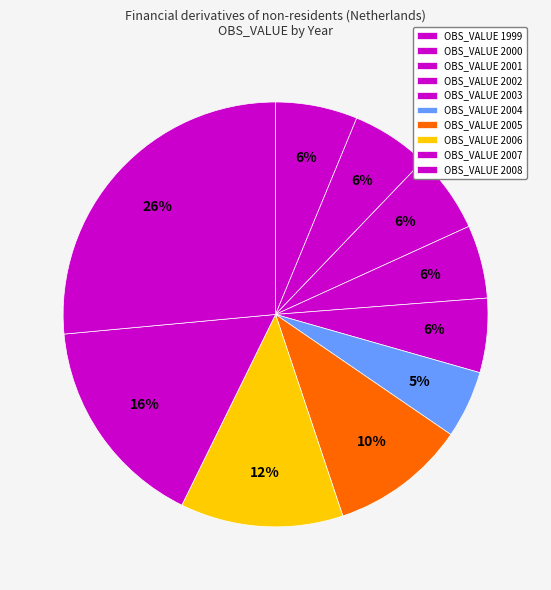

Count the number of slices in the pie.

10